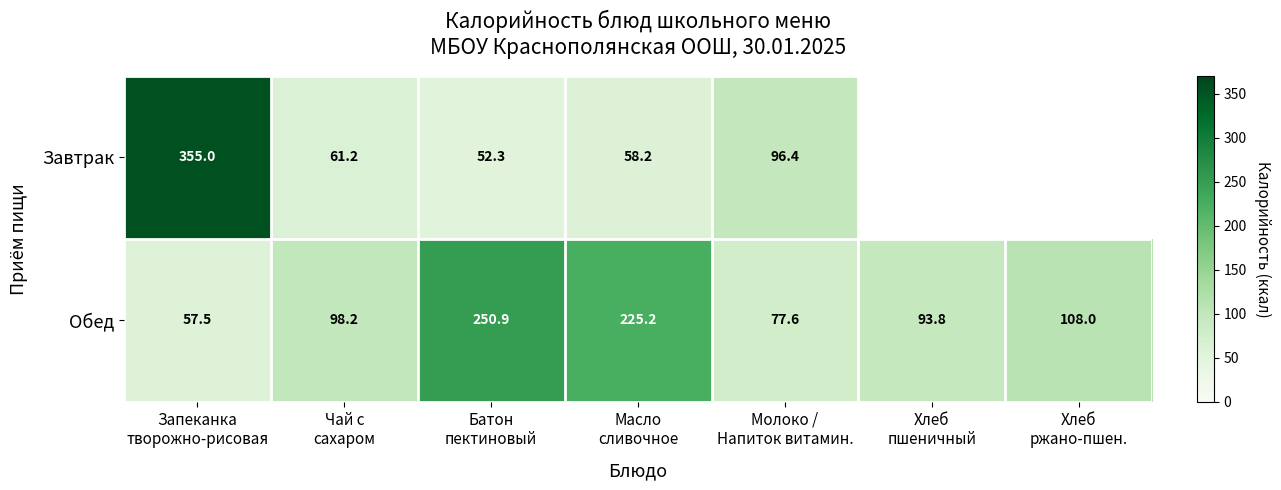

Where is Обед nearest to the value 154?

Хлеб ржано-пшен.